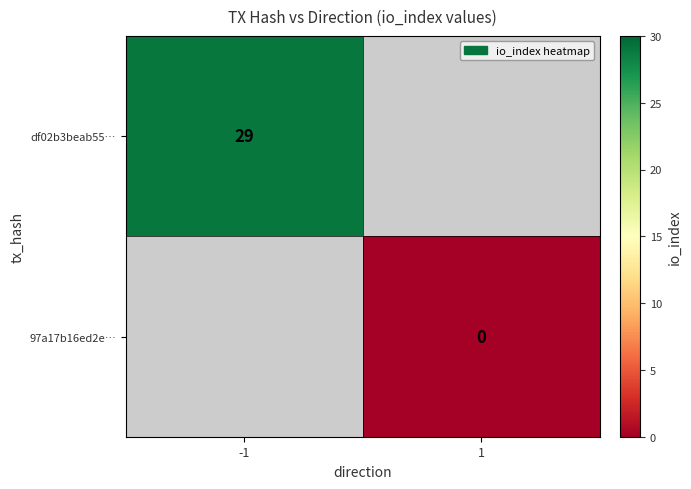

The value of df02b3beab55… at -1 is 45.1. True or false?

False